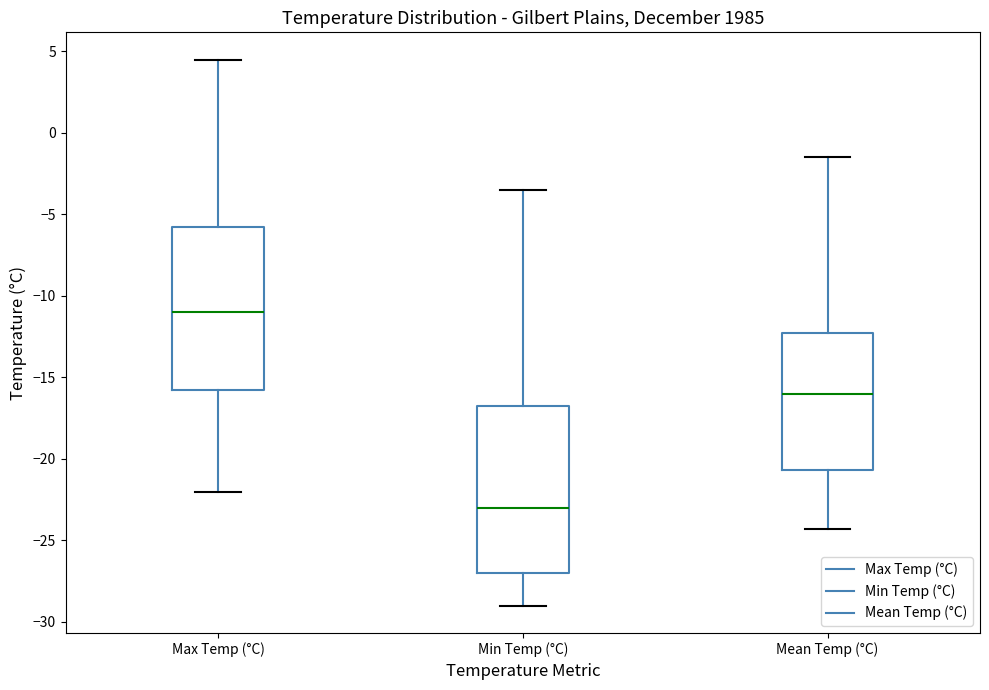

Which box has the highest median line?

Max Temp (°C)